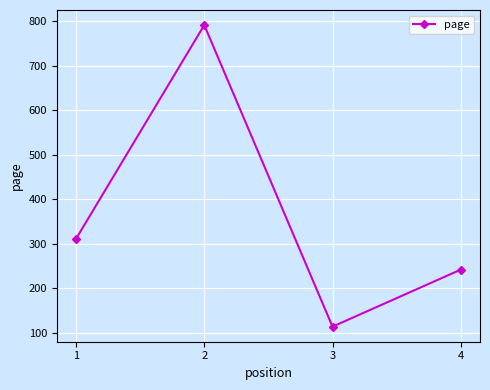

Between 3 and 1, which is larger?

1